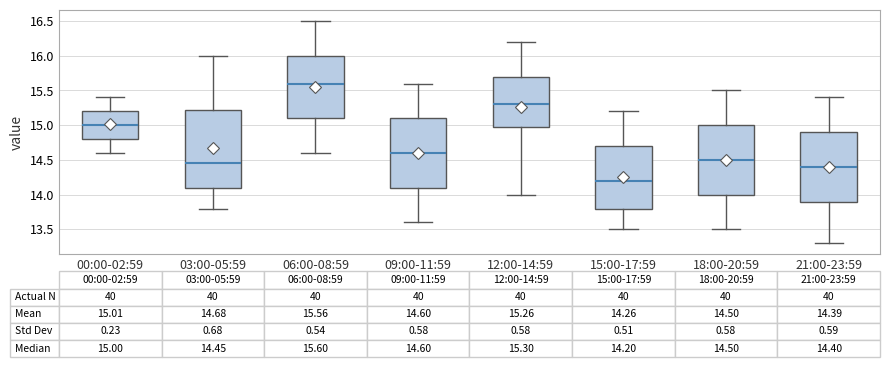

Which box is the tallest, from its lower edge to its upper edge?

03:00-05:59